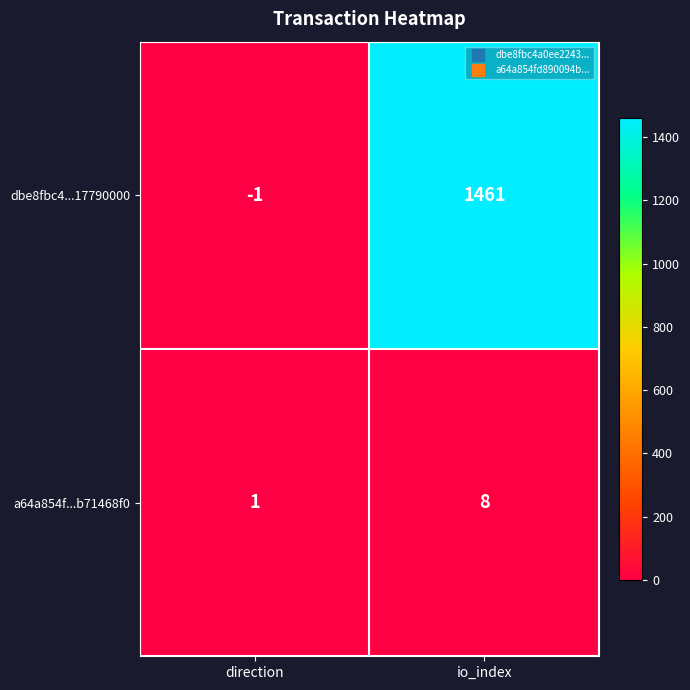

At how many categories does at least one series exceed 1254?

1